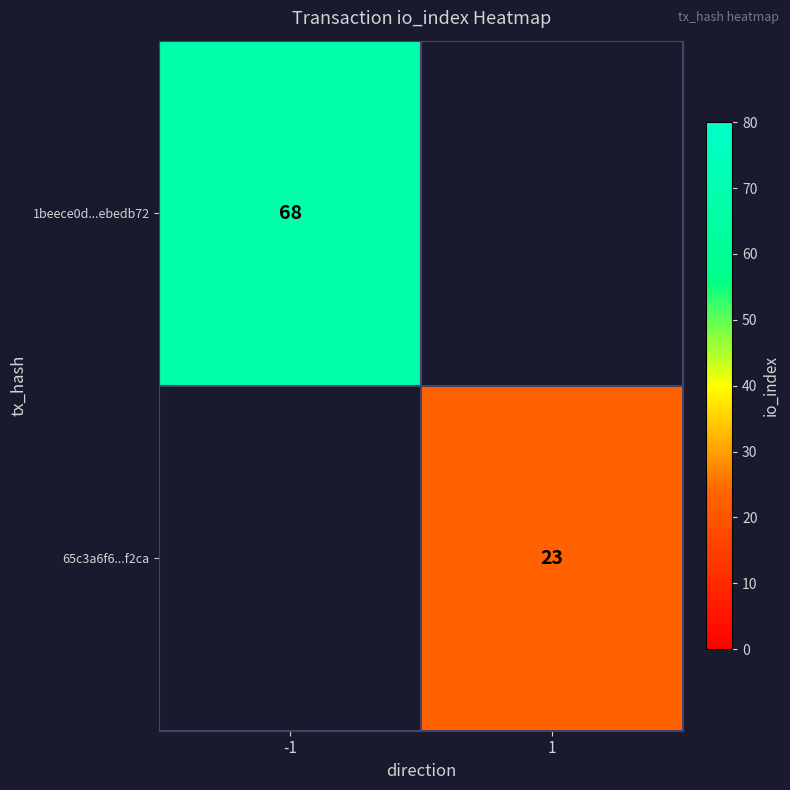

The 1beece0d...ebedb72 series shows 22 at -1. True or false?

False